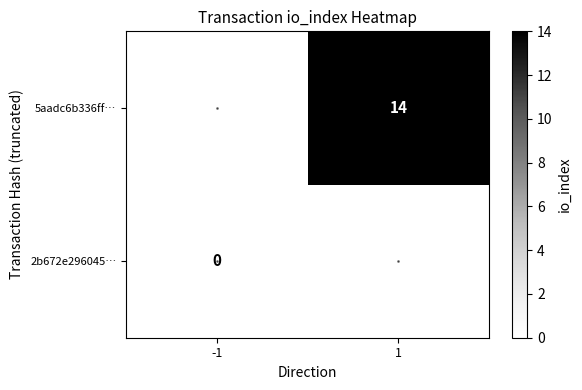

Is it true that 5aadc6b336ff… equals 4 at 1?

False